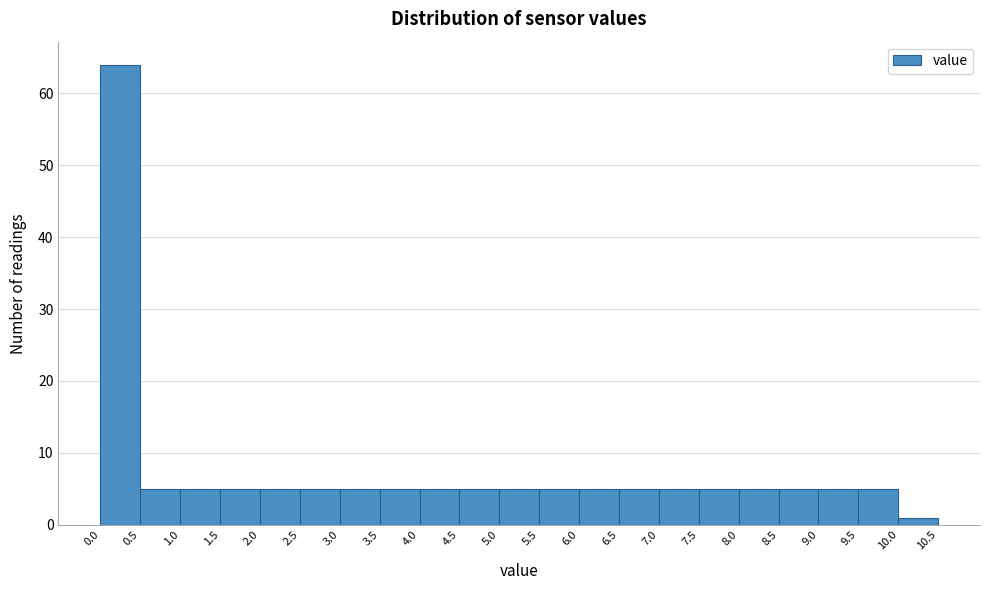

Which range on the x-axis has the tallest bar?

0.0 to 0.5